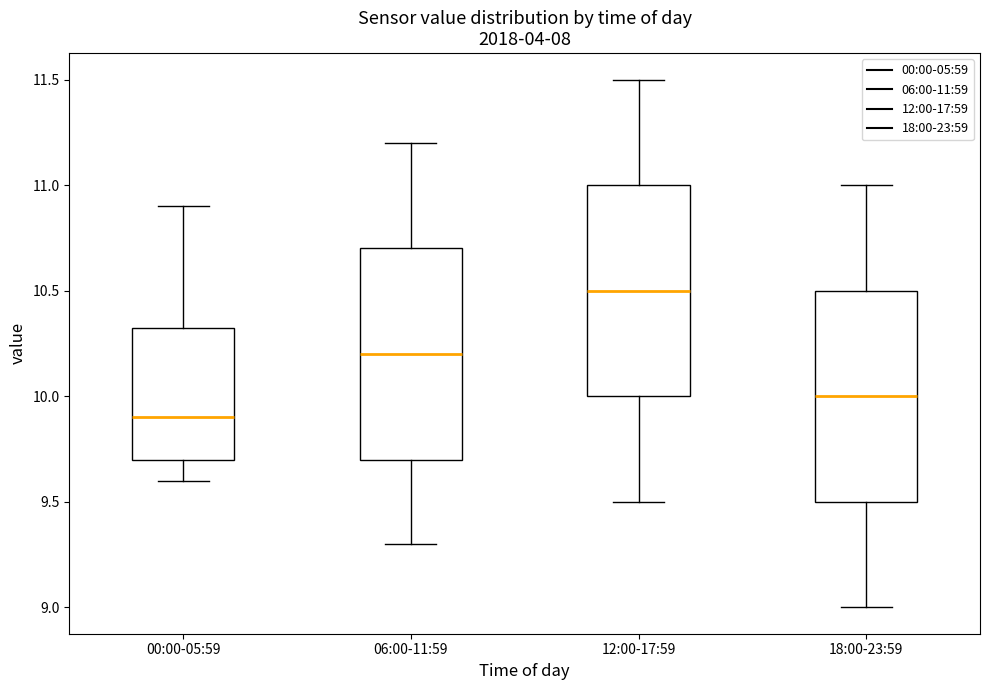

Reading left to right, read every box against the y-axis: the position of its median line, the range the box covers, and the ends of its whiskers. The values are not printed on the chart, so give them approximately, as read against the axis.

00:00-05:59: median 9.90, box 9.70 to 10.35, whiskers 9.60 to 10.90
06:00-11:59: median 10.20, box 9.70 to 10.70, whiskers 9.30 to 11.20
12:00-17:59: median 10.50, box 10.00 to 11.00, whiskers 9.50 to 11.50
18:00-23:59: median 10.00, box 9.50 to 10.50, whiskers 9.00 to 11.00